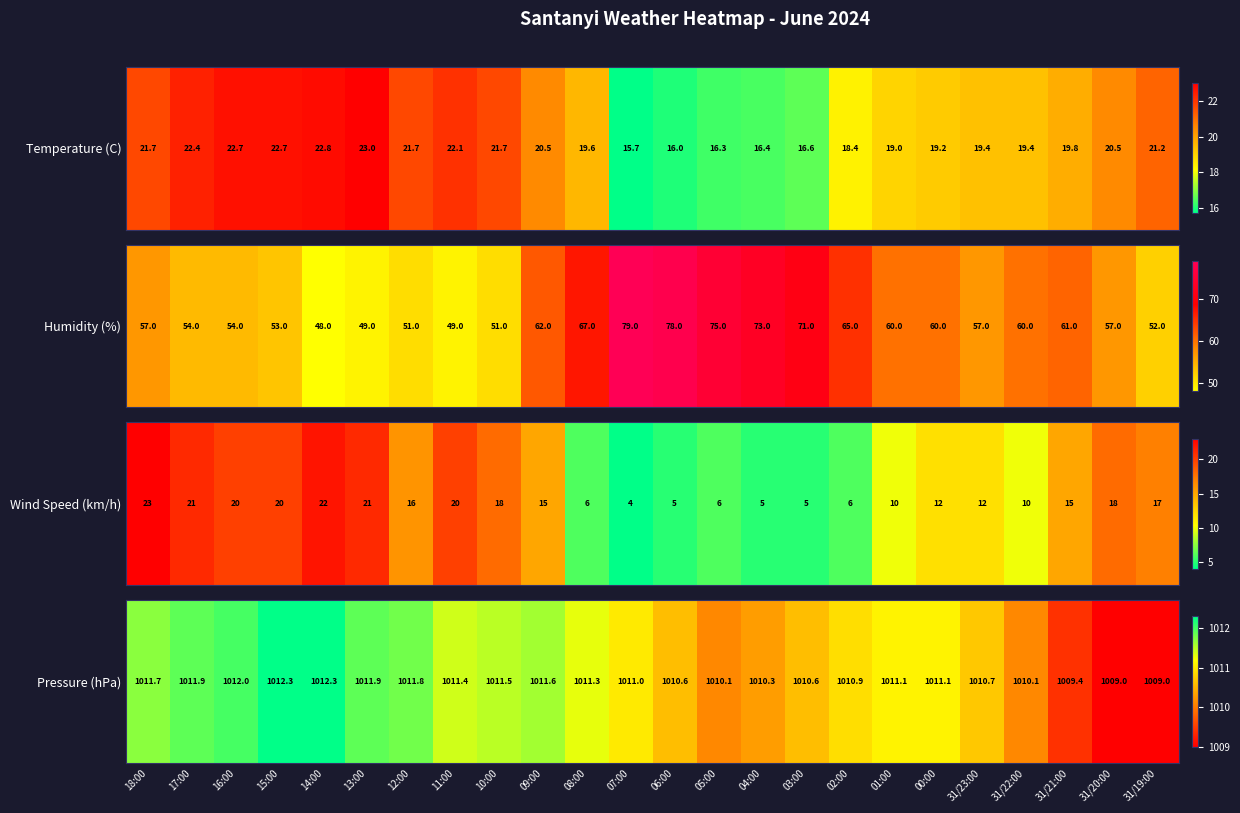

What is the average value?

1011.0